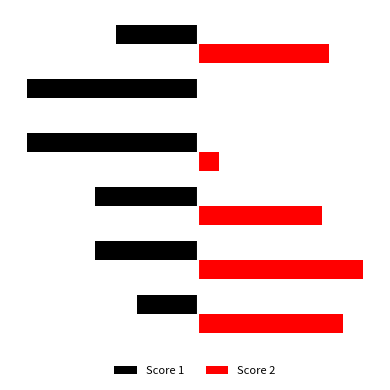

What are all the series names shown in the legend?

Score 1, Score 2